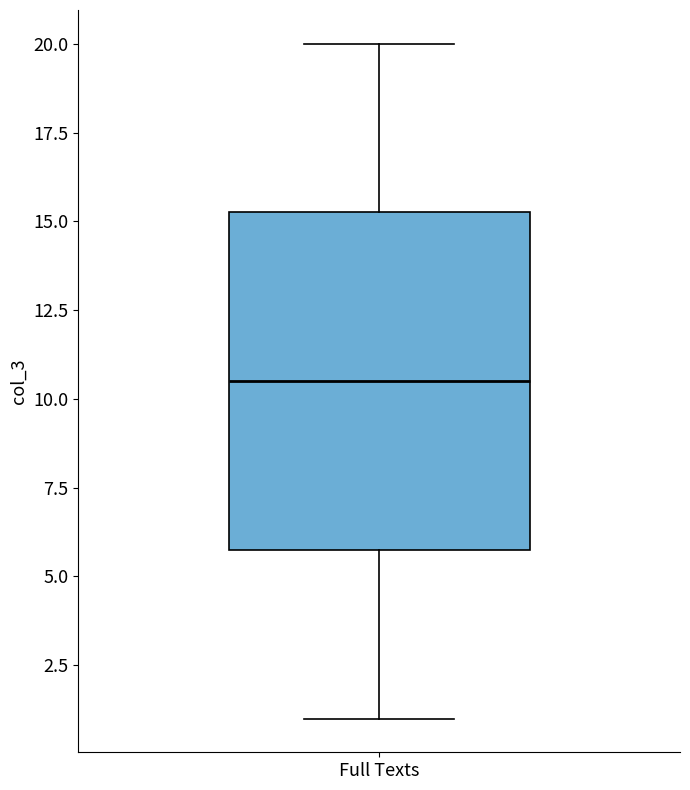

Transcribe this box plot: give where the median line is, the range the box spans, and where the two whiskers end, as read against the y-axis. The values are not printed on the chart, so give them approximately, as read against the axis.

median 10.5, box 6.0 to 15.5, whiskers 1.0 to 20.0